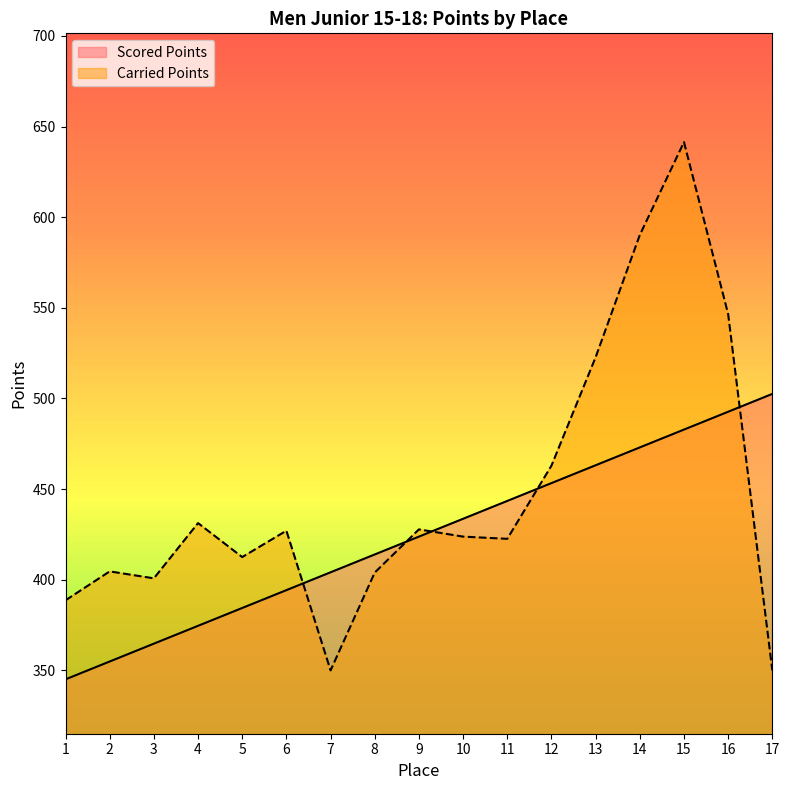

True or false: Carried Points has a value of 412.5 at 5.

True